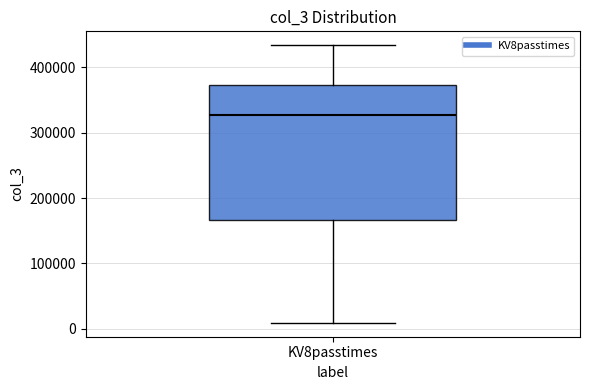

Read this box plot against the y-axis: the position of the median line, the range covered by the box, and the ends of both whiskers. The values are not printed on the chart, so give them approximately, as read against the axis.

median 330000, box 170000 to 370000, whiskers 10000 to 430000